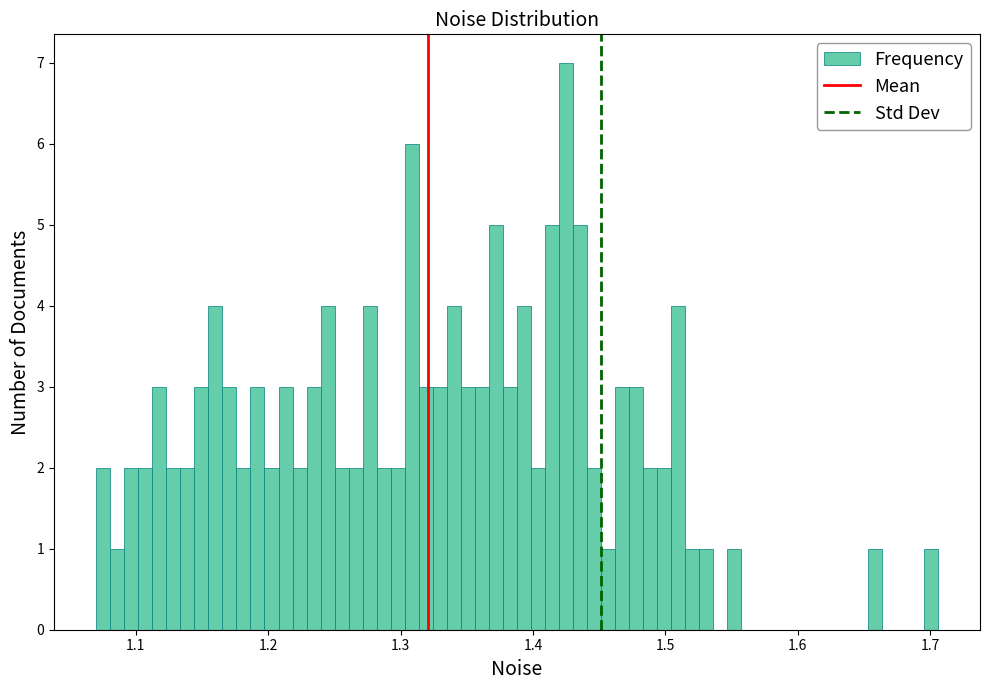

Read against the x-axis, roughly where is the centre of the tallest bar?

1.43